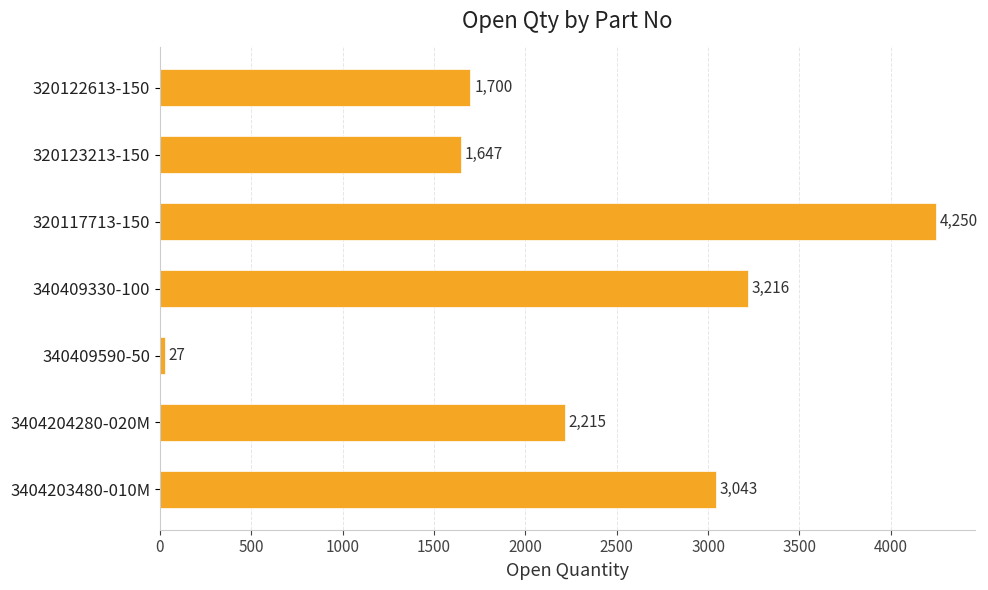

Reading top to bottom, extract all data points from this chart.

1700	1647	4250	3216	27	2215	3043